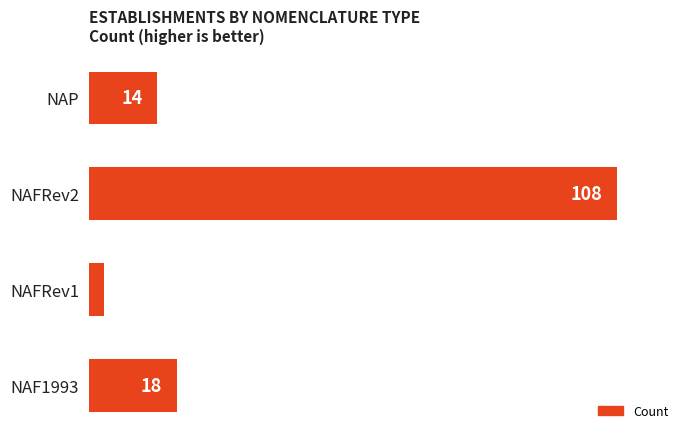

What value does the data have at NAFRev1?

3